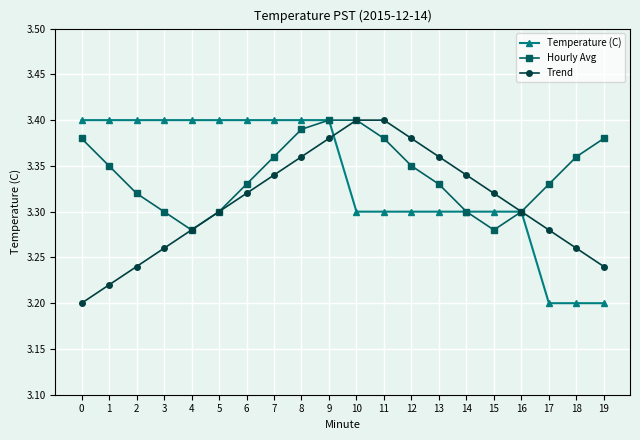

What is the sum of all Temperature (C) values?

66.7